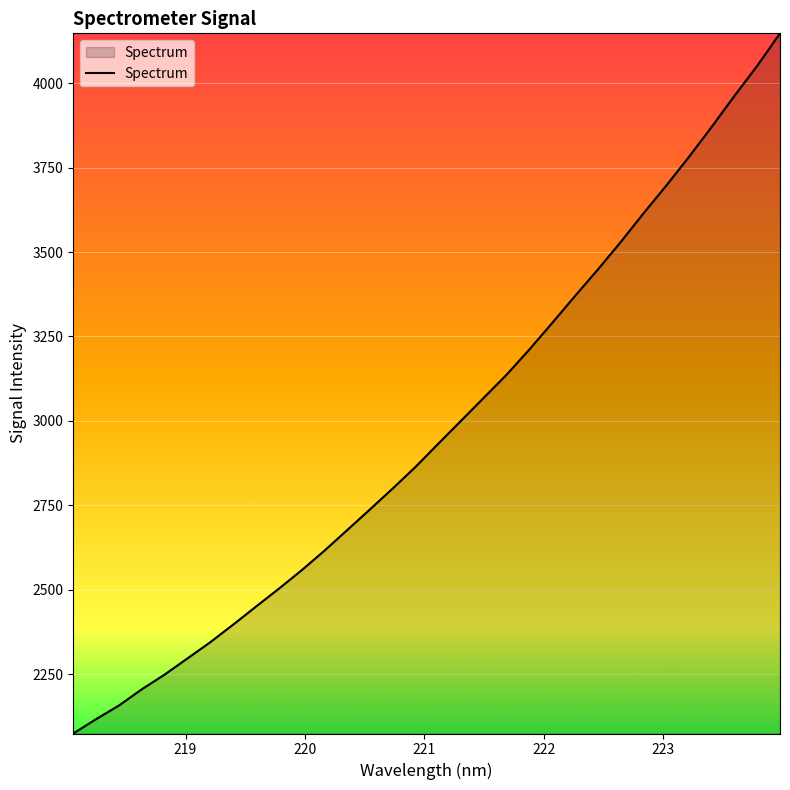

What is the maximum value shown in the chart?

4147.4